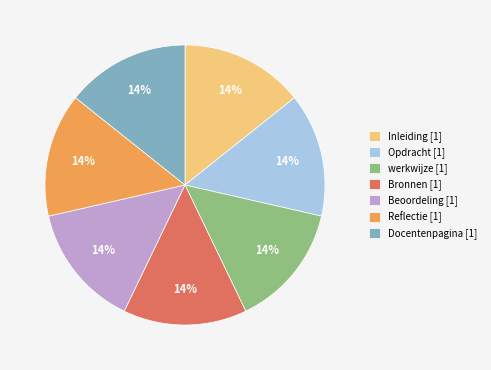

Combined, do Bronnen [1] and Docentenpagina [1] account for over 50%?

No